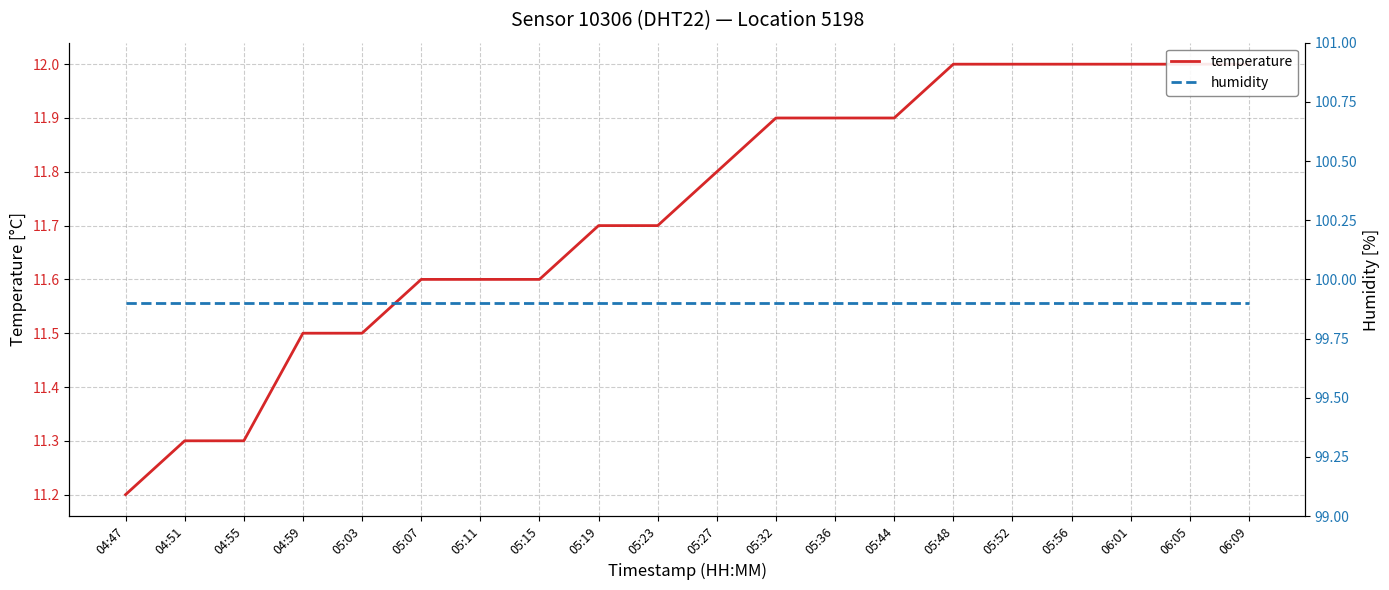

Count the temperature values in the range 11 to 12.

20